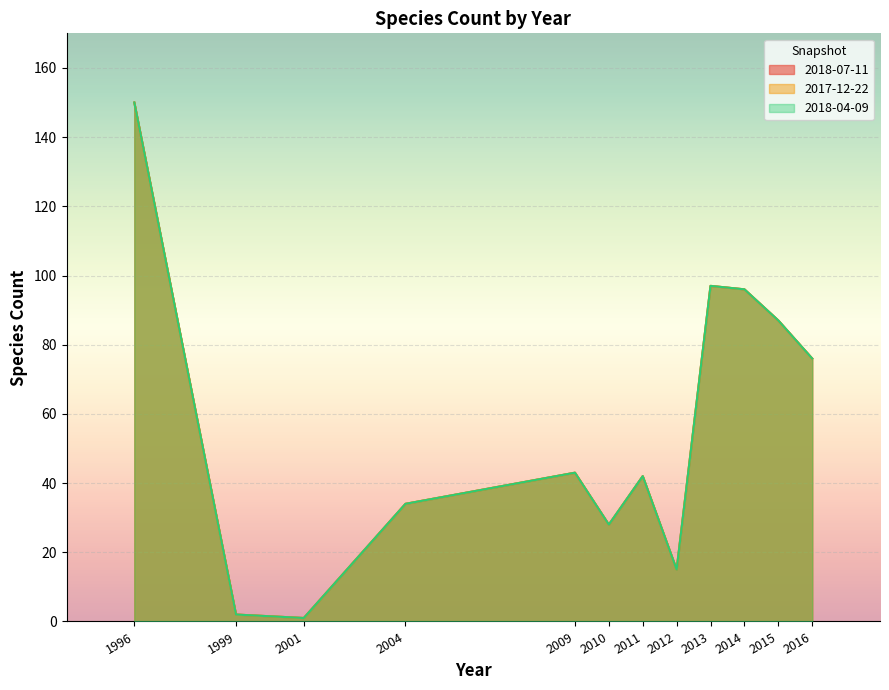

What is the total value across all series at 2010?

84